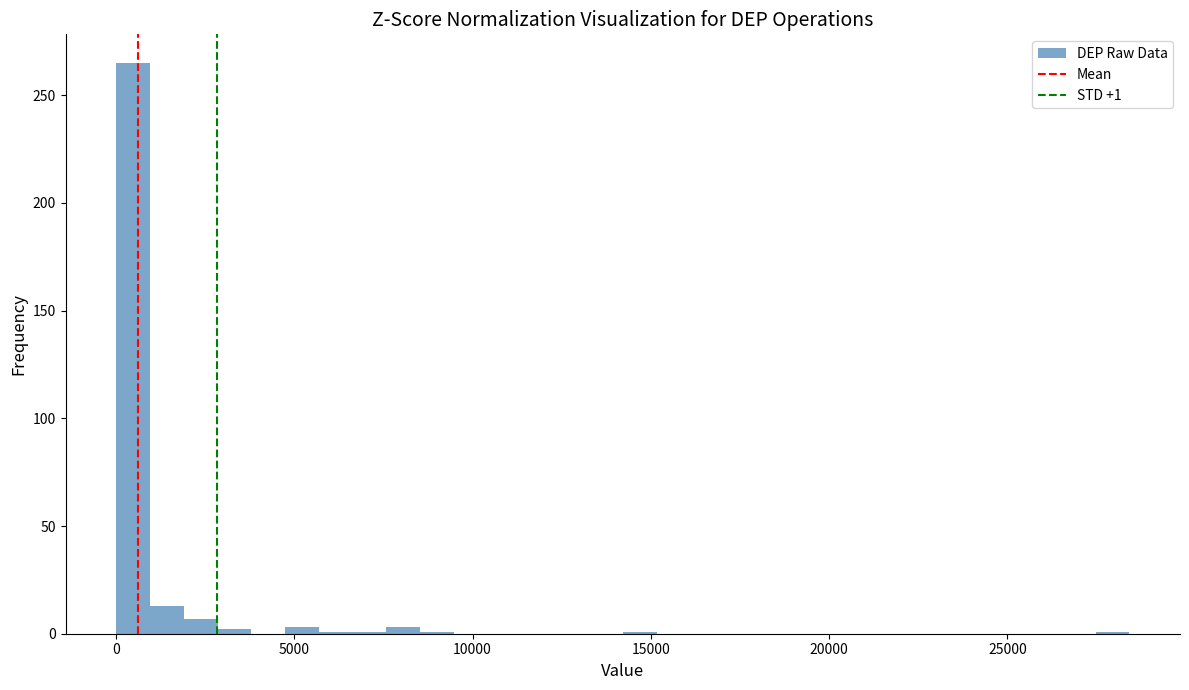

Around what value on the x-axis is the tallest bar? Give the approximate position of its centre, as read against the axis.

500